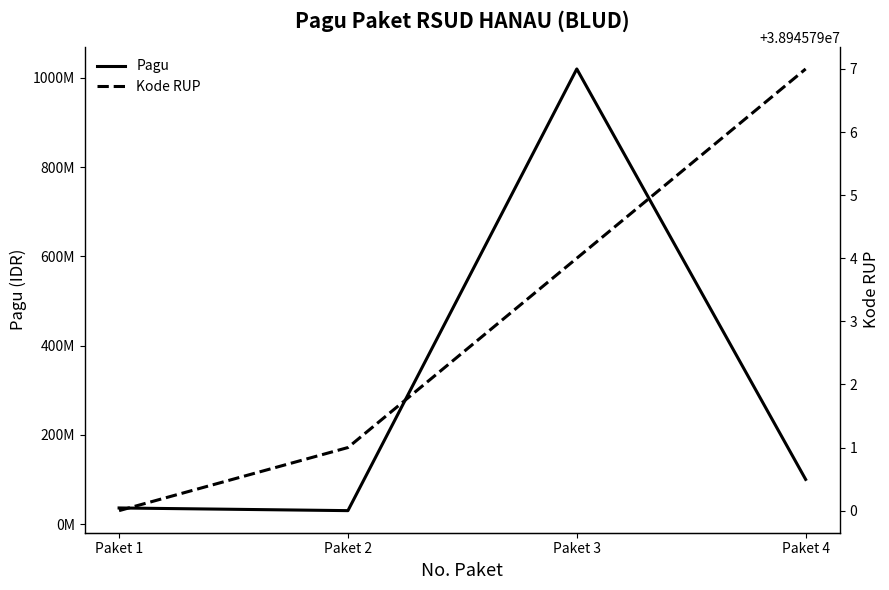

How many data points in Kode RUP are less than 38945794?

2